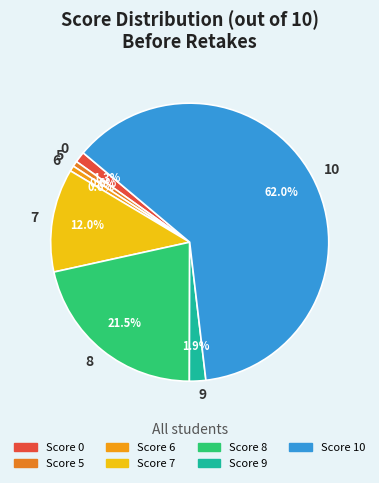

How many segments does this pie chart have?

7